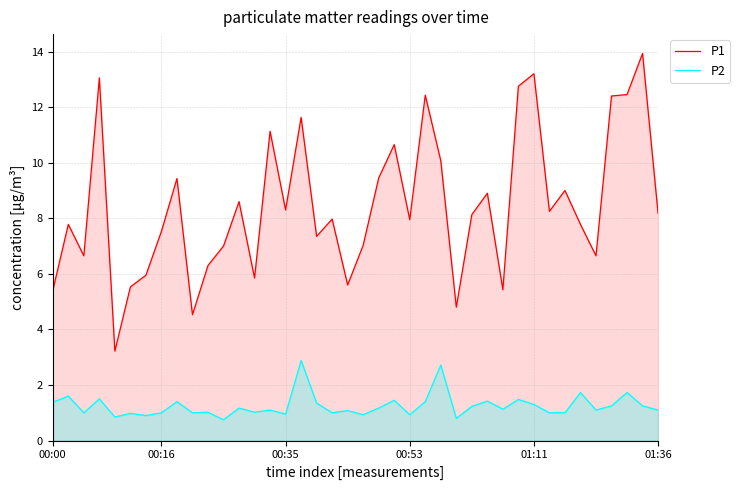

Does the chart display data point markers on the line(s)?

No